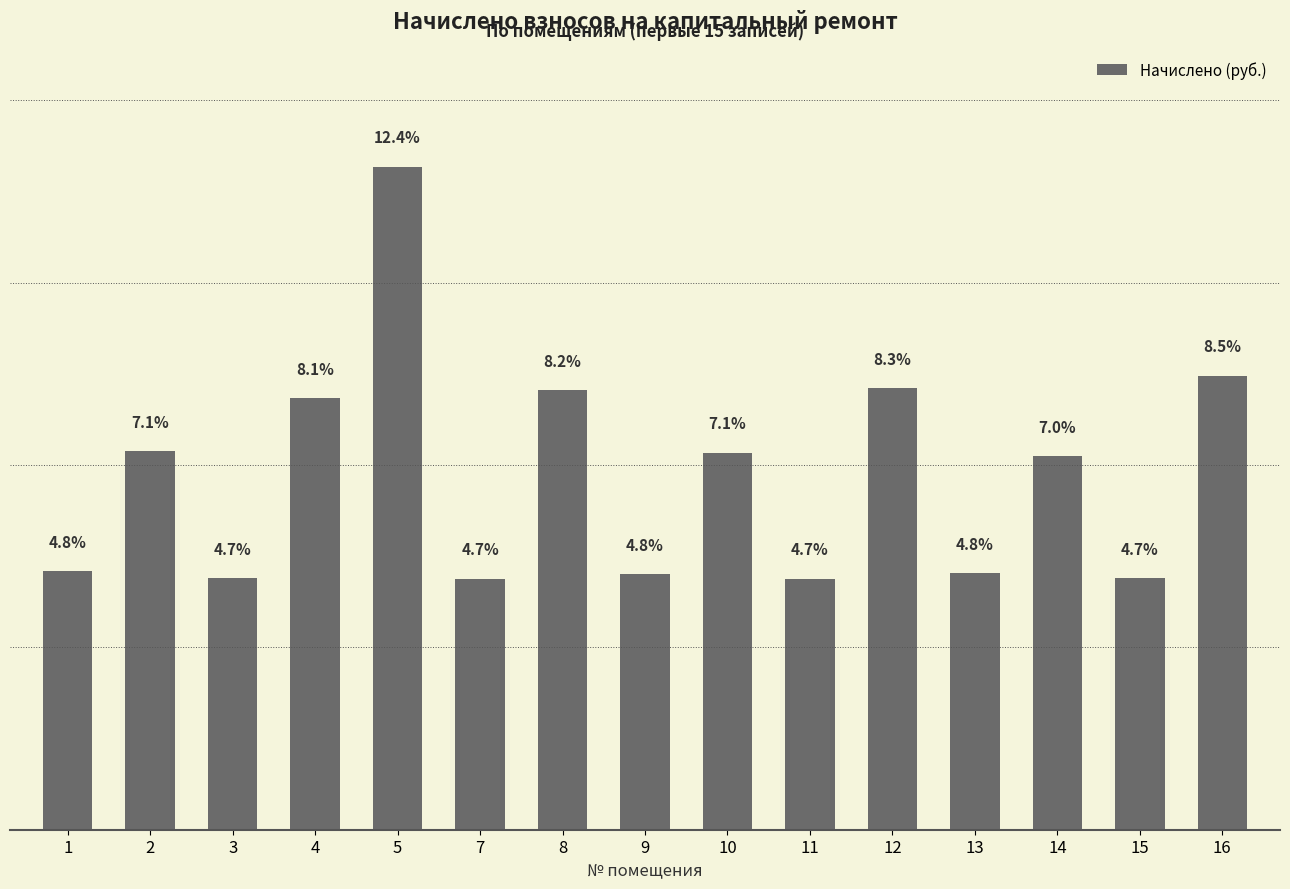

Are the bars horizontal?

No